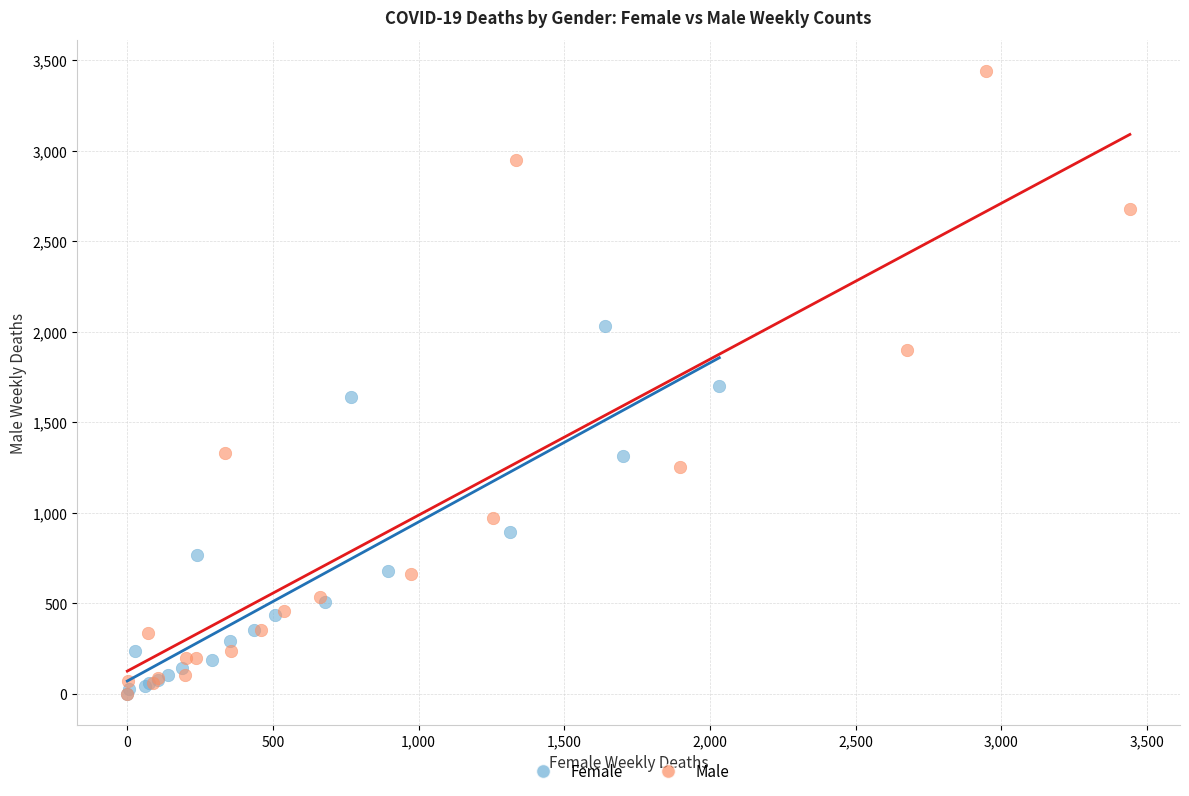

Which series contains the highest Y value?

Male